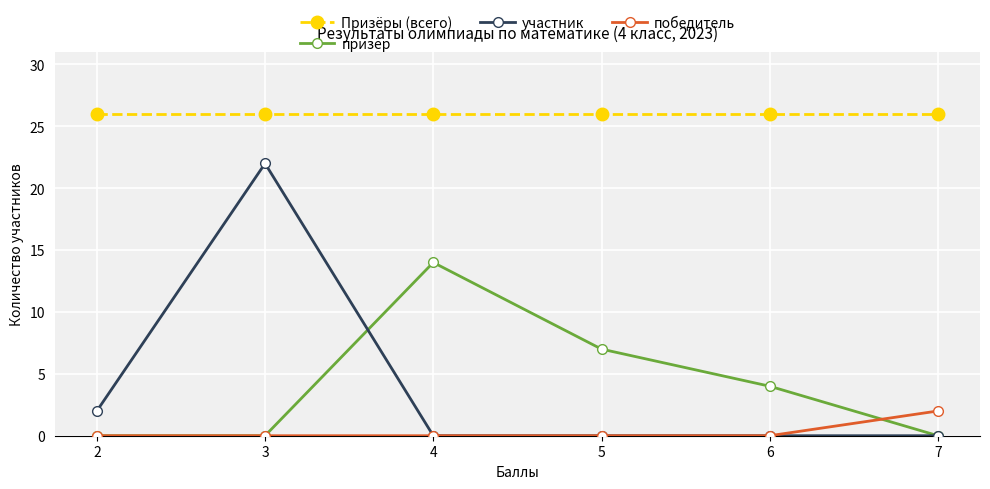

What is the greatest value displayed?

26